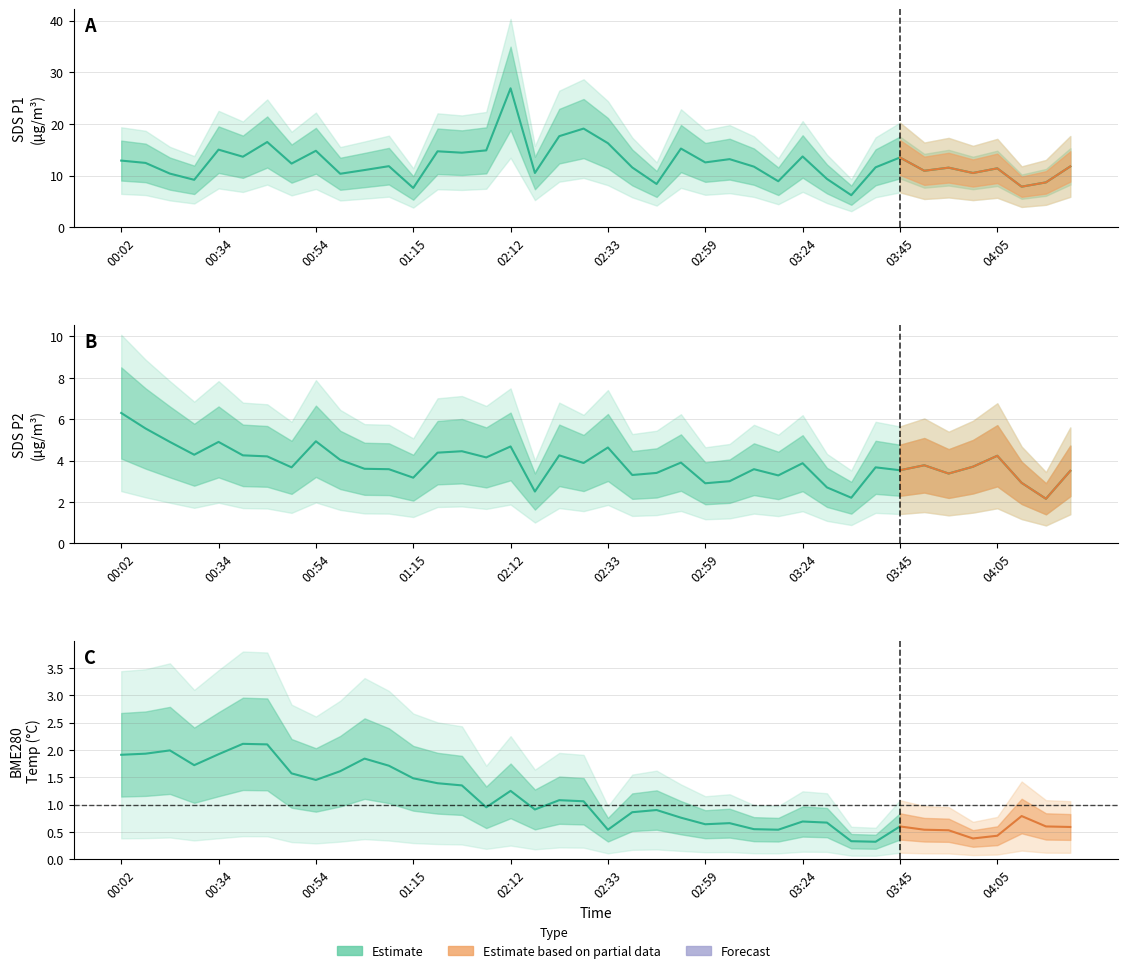

How many distinct data groups are displayed?

2